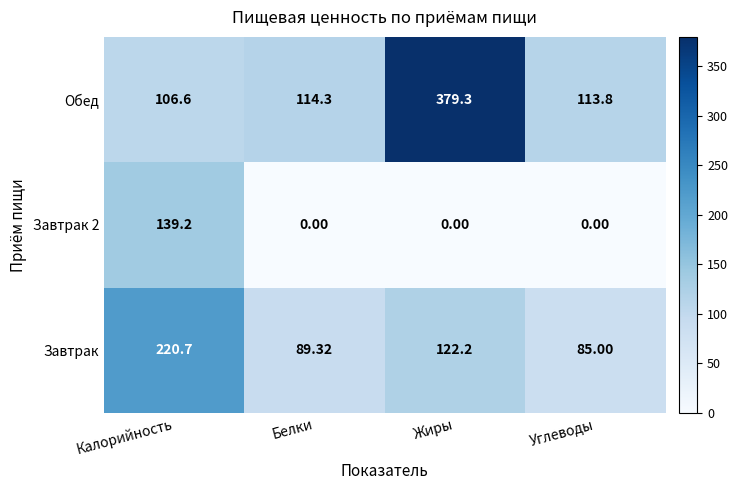

Between Калорийность and Жиры, which series saw the biggest shift?

Обед